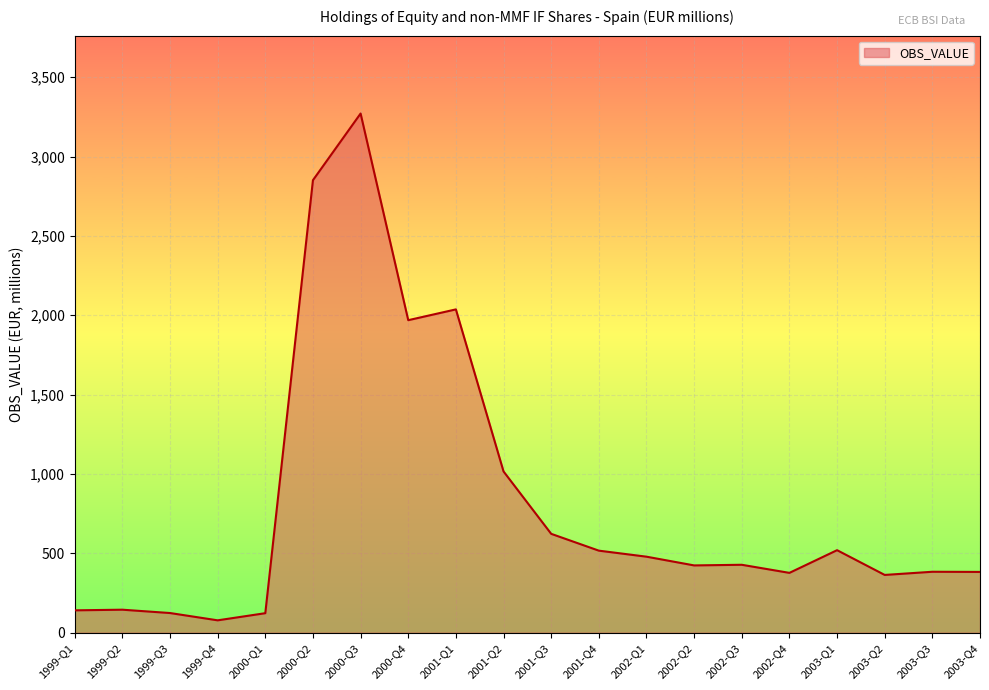

What position from the left is 2000-Q2?

6